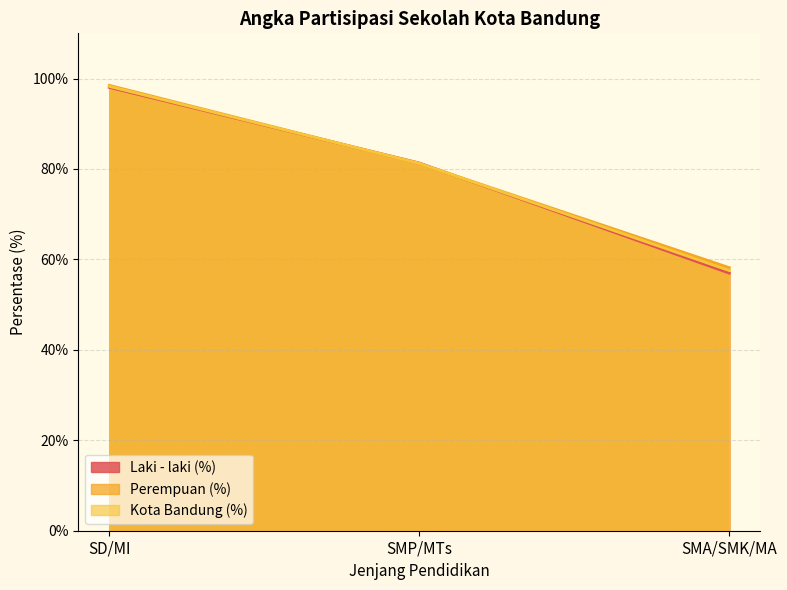

Which series has the largest total across all categories?

Perempuan (%)